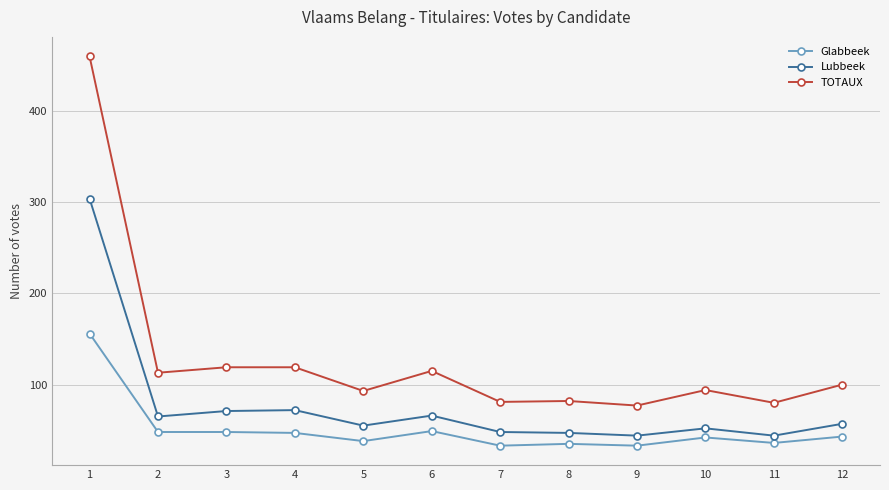

True or false: Glabbeek has more than 0 interior local peaks.

True